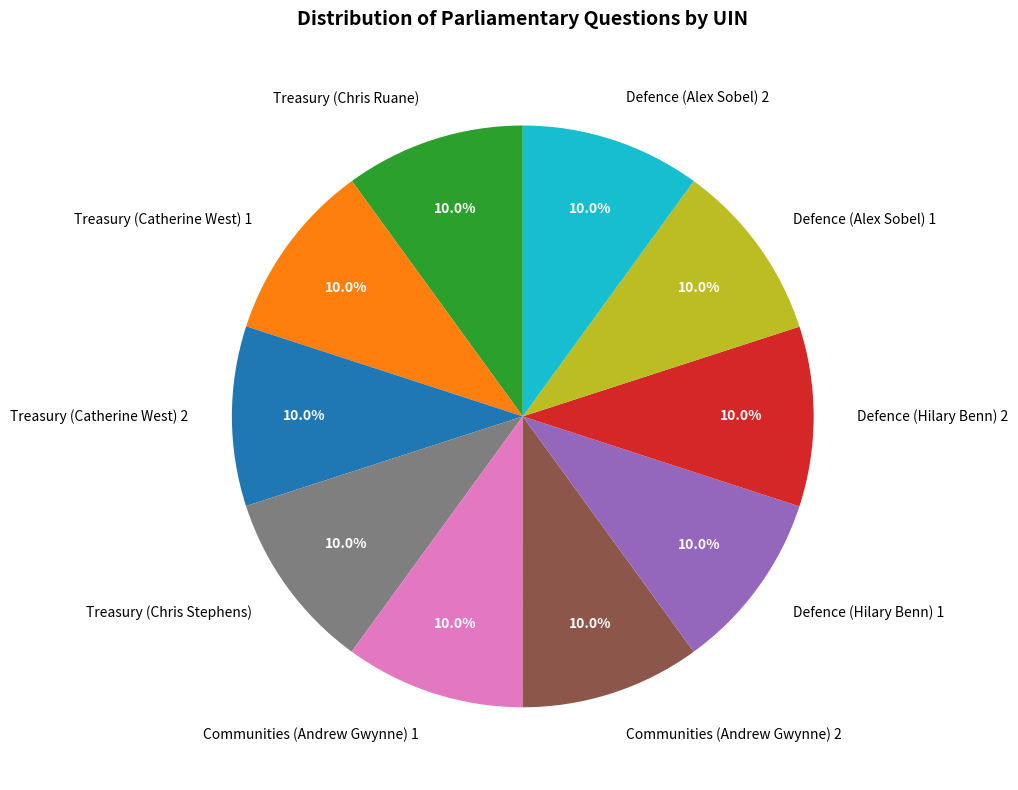

How many slices are in this pie chart?

10